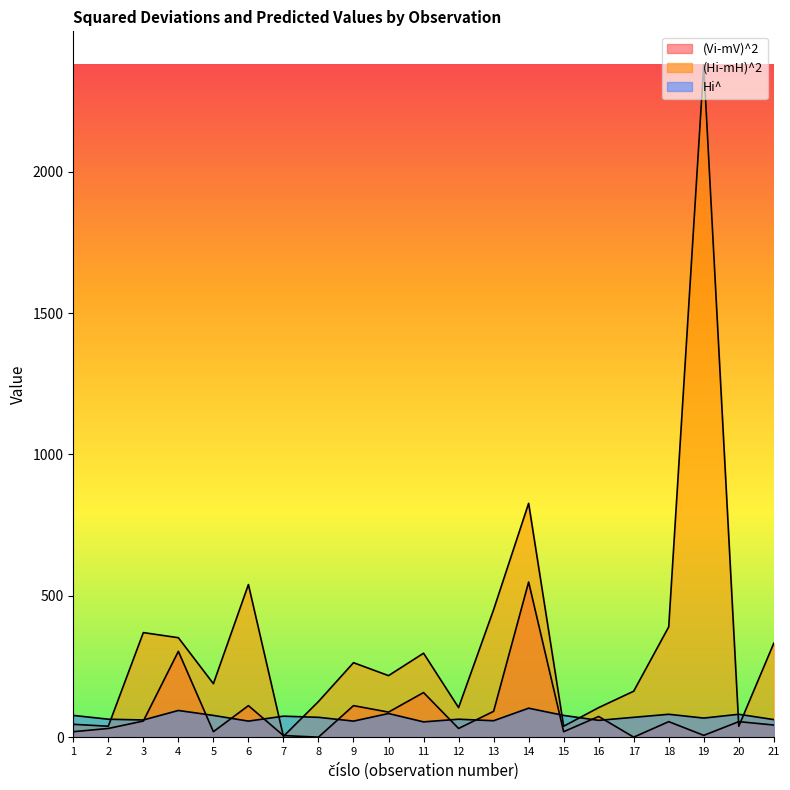

At which category is the sum across all series the highest?

19